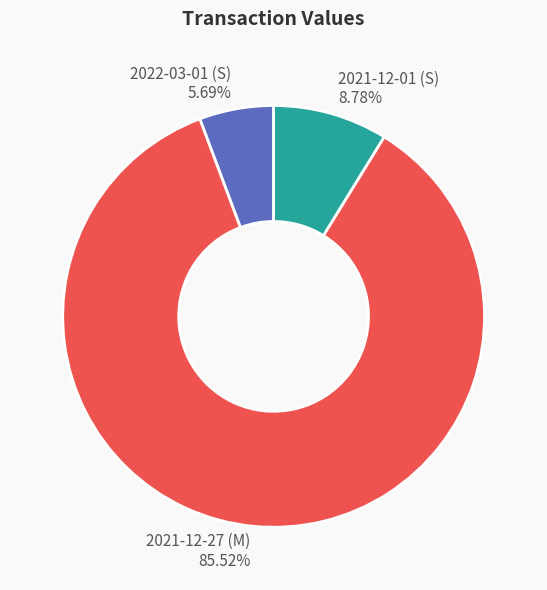

To the nearest percent, what percentage of the pie is 2021-12-27 (M)?

86%